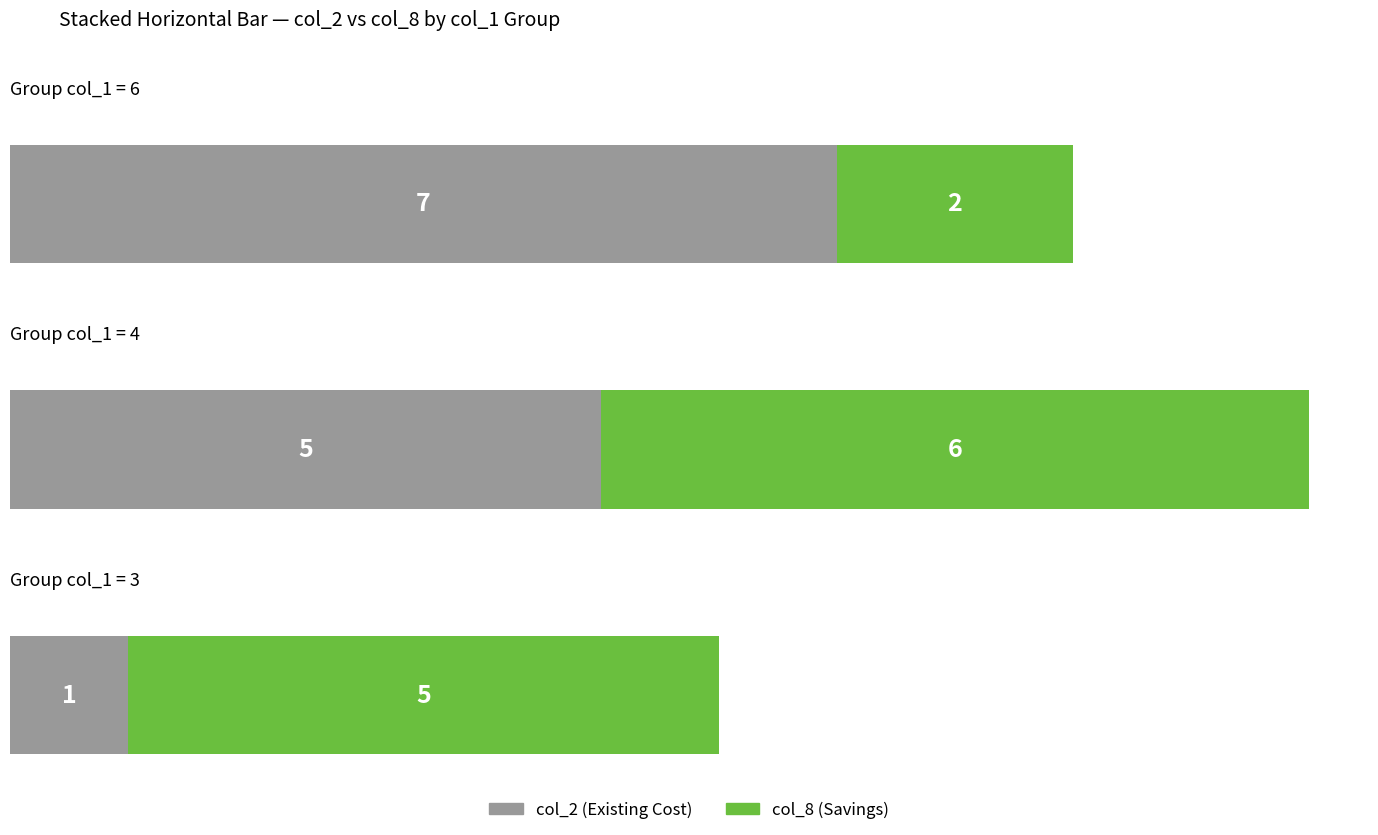

Which label corresponds to the smallest value in the chart?

3